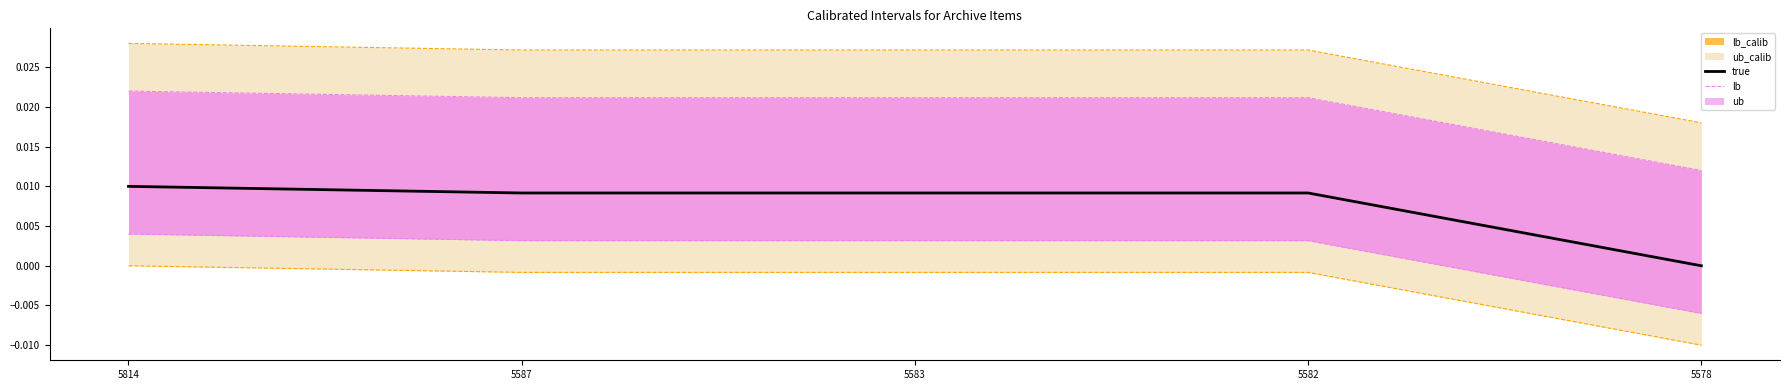

Between 5578 and 5814, which is larger?

5814